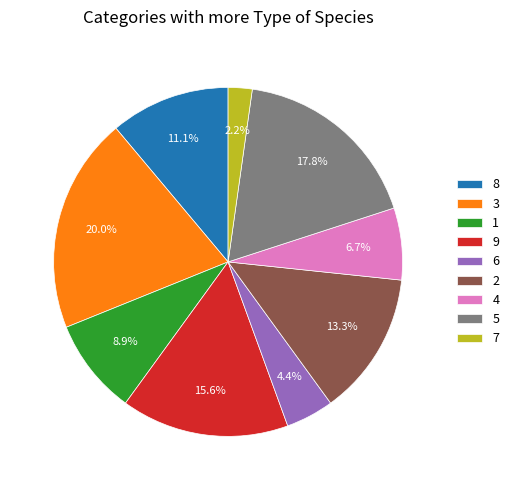

How many segments does this pie chart have?

9